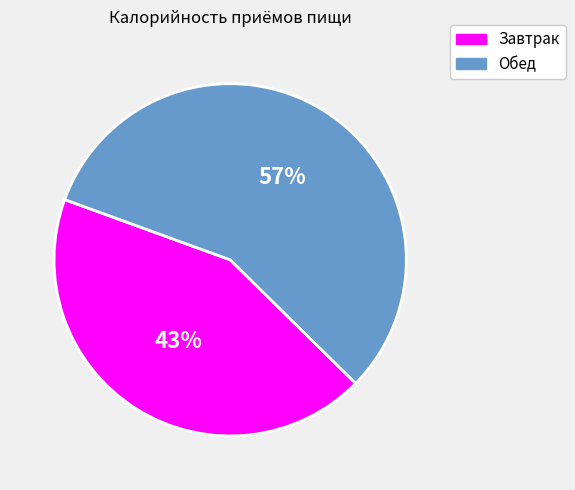

Do Завтрак and Обед together represent more than half of the pie?

Yes